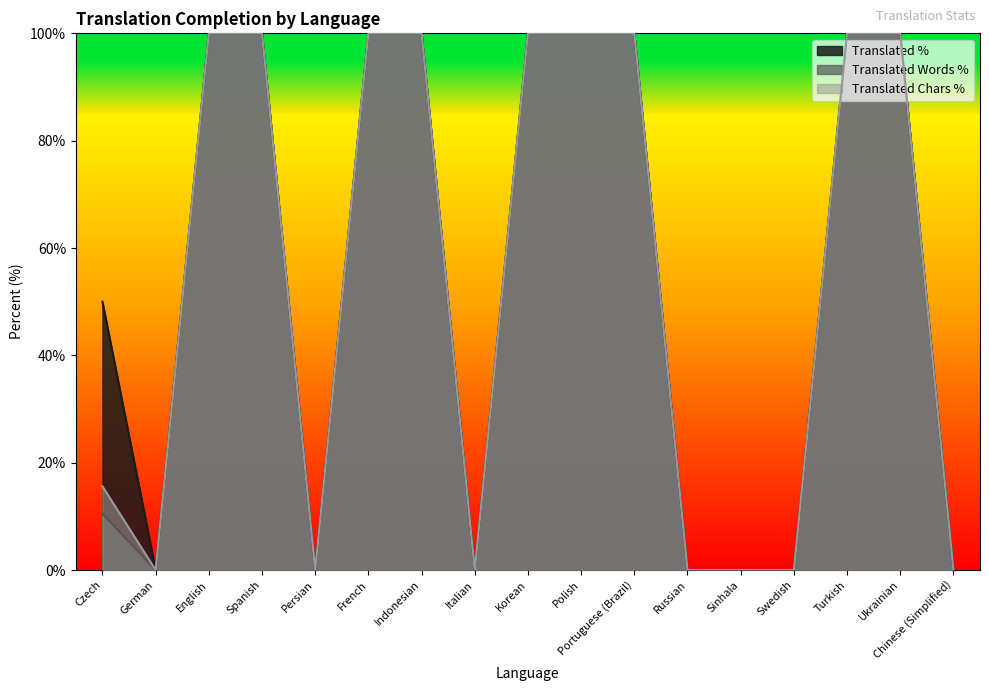

What is the value of the translated_words_percent point at the 15th from the left?

100.0